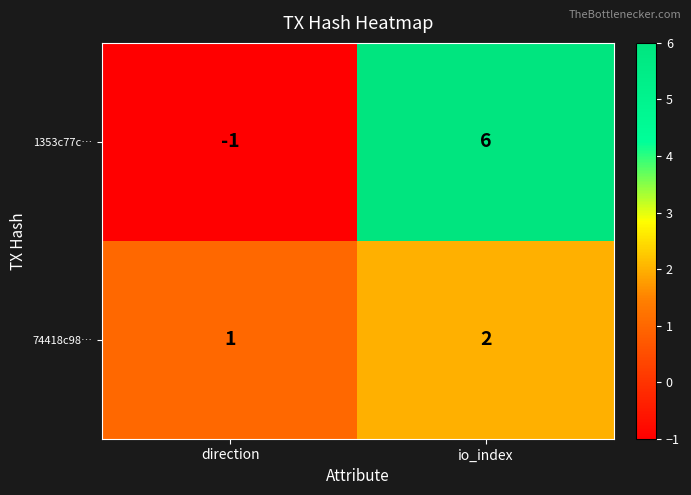

At which category is the sum across all series the highest?

io_index